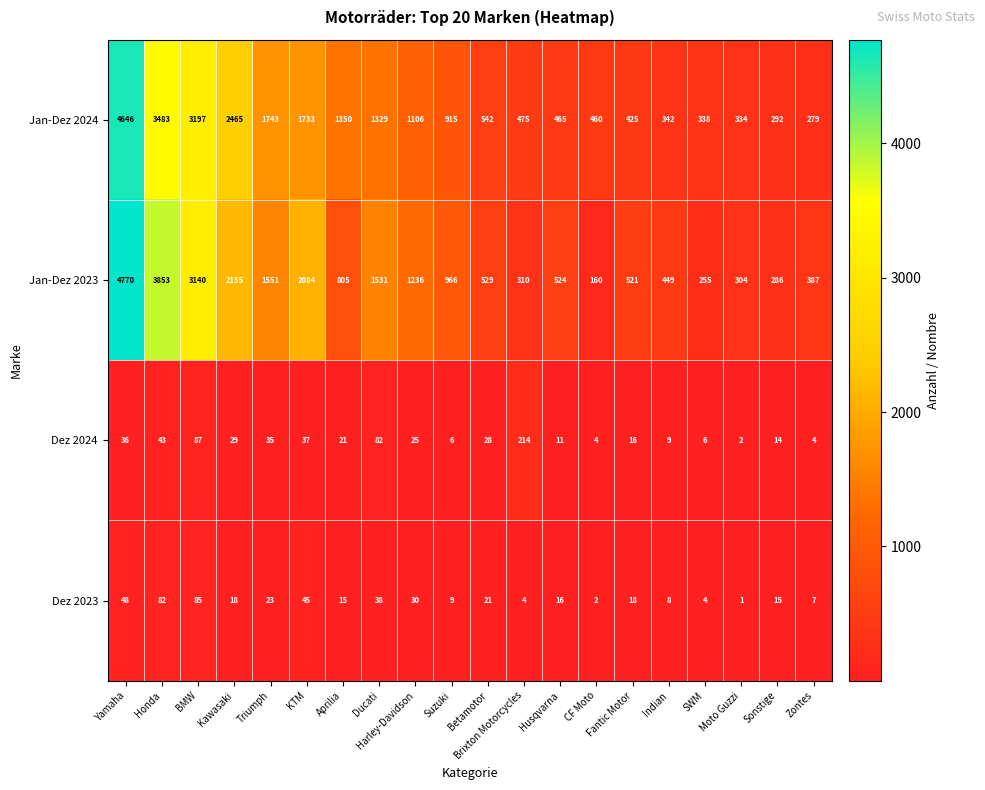

Which series changed the most between Moto Guzzi and Zontes?

Jan-Dez 2023